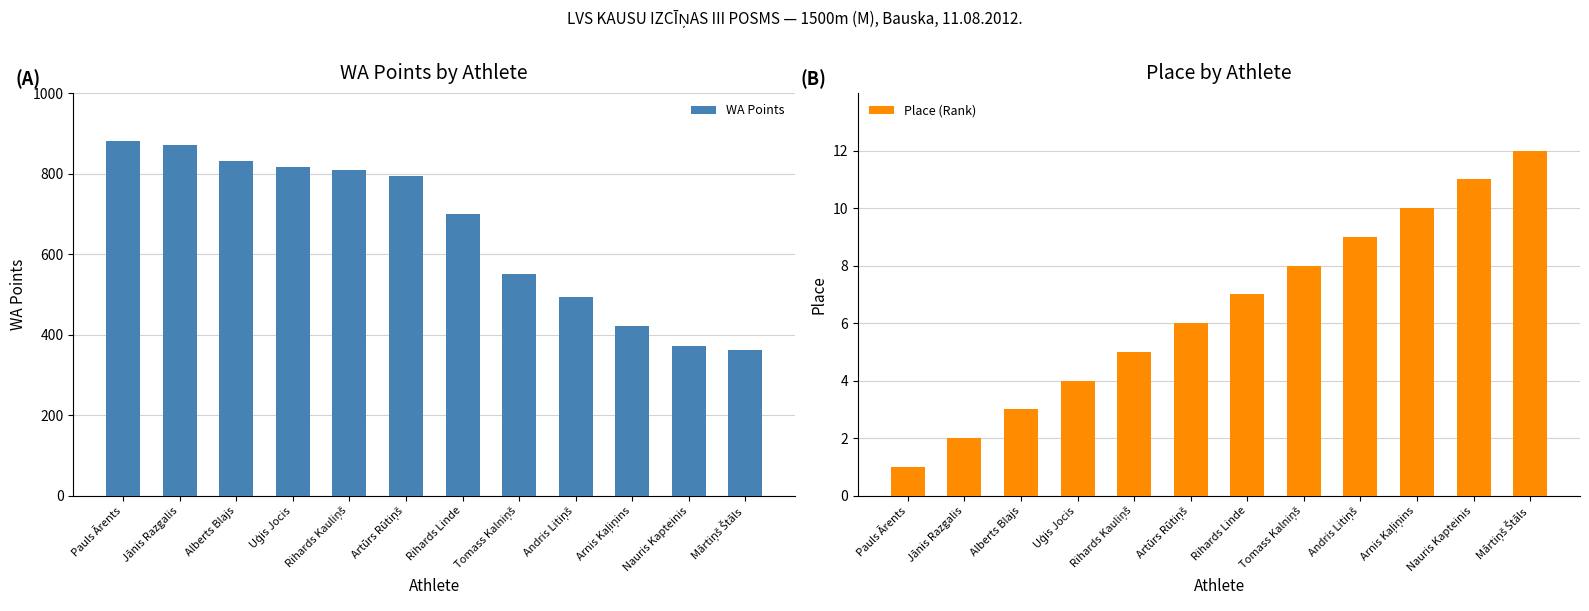

What is the difference between the highest and lowest values at Alberts Blajs?

828